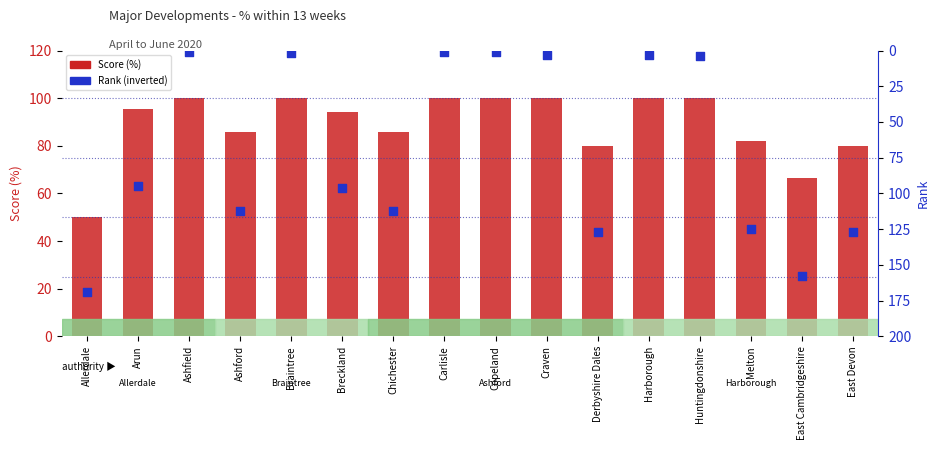

Which series has the largest total across all categories?

Score (%)